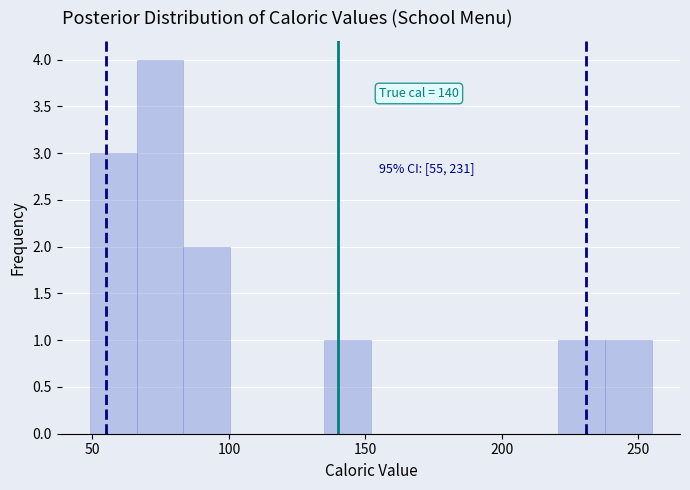

Around what value on the x-axis is the tallest bar? Give the approximate position of its centre, as read against the axis.

75